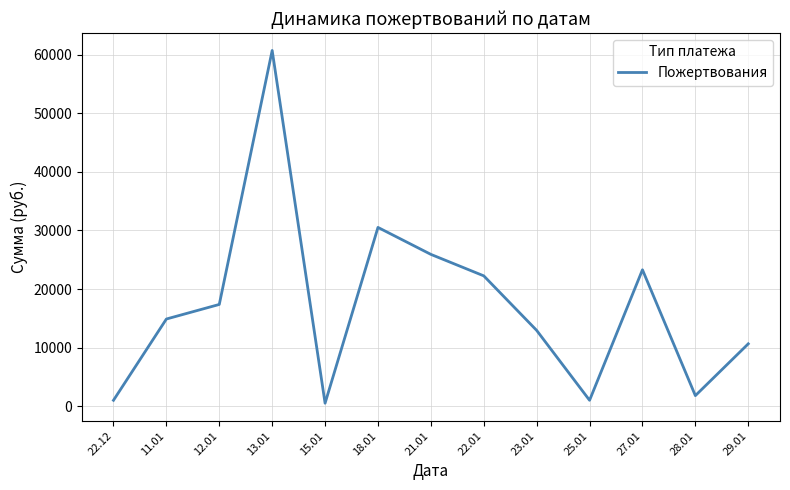

What is the difference between the maximum and minimum values?

60225.0